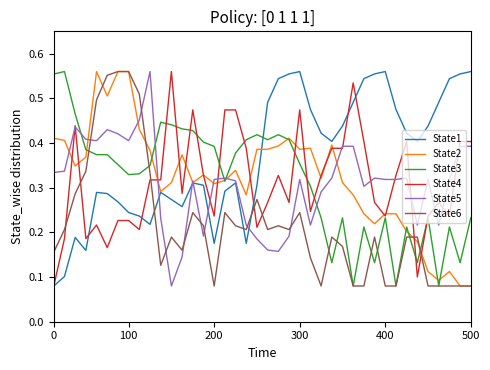

Does the chart have visible grid lines?

No